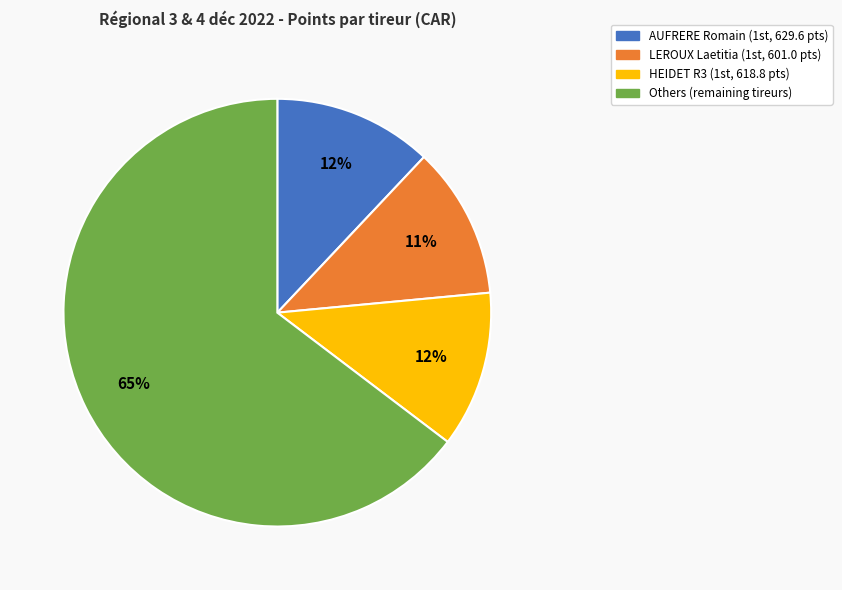

Is there a majority slice in this chart?

Yes